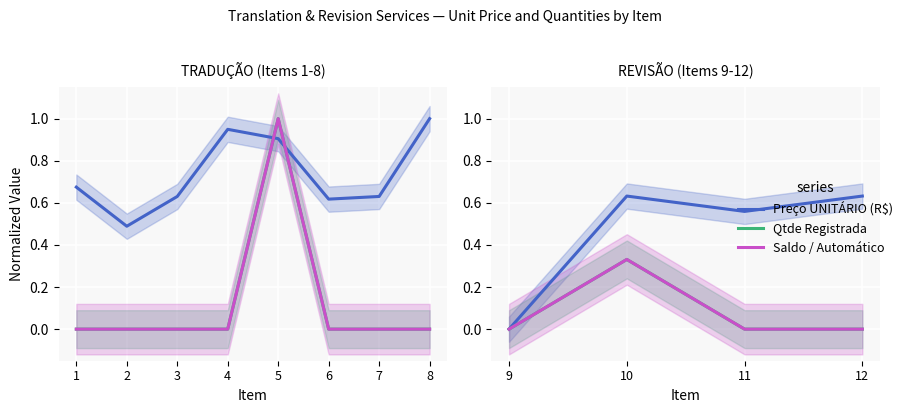

Rank the series by their maximum value, from lowest to highest.

Qtde Registrada, Saldo / Automático, Preço UNITÁRIO (R$)